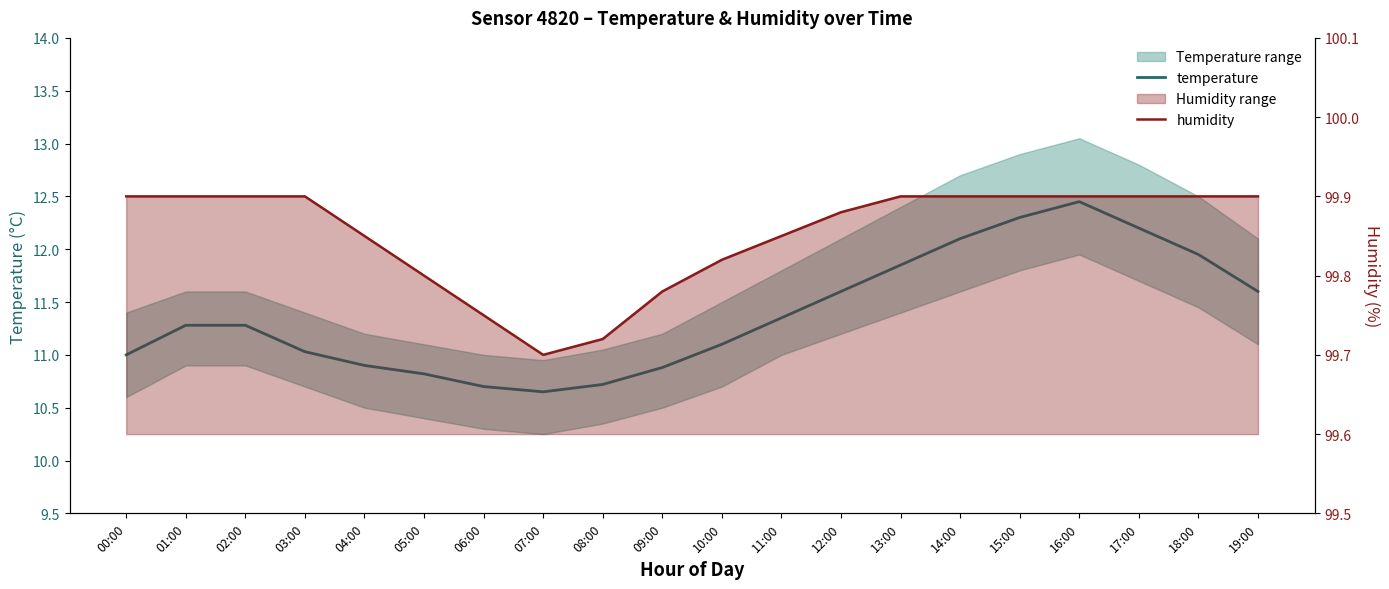

What is the smallest value displayed?

10.7